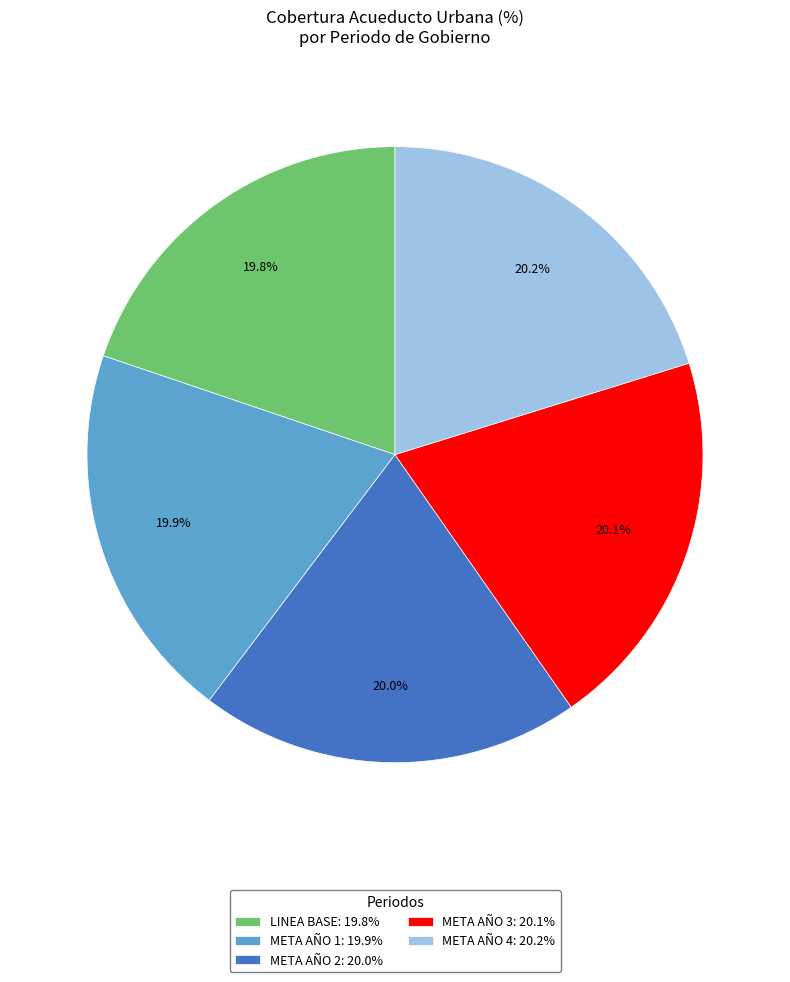

Is the sum of META AÑO 2: 20.0% and META AÑO 3: 20.1% greater than half?

No